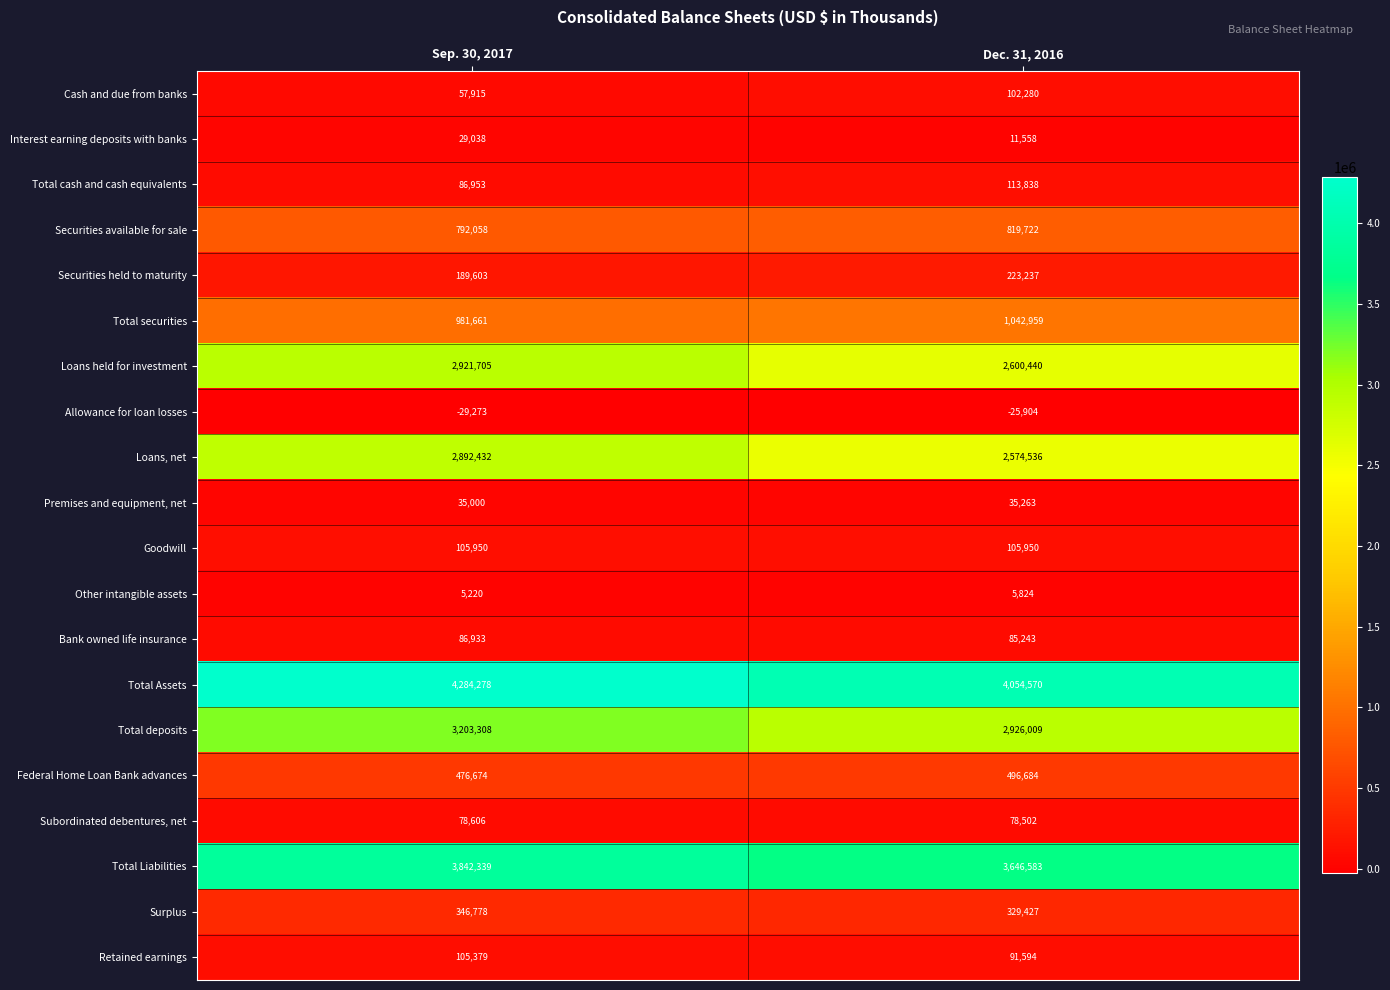

At which category is the sum across all series the highest?

Sep. 30, 2017